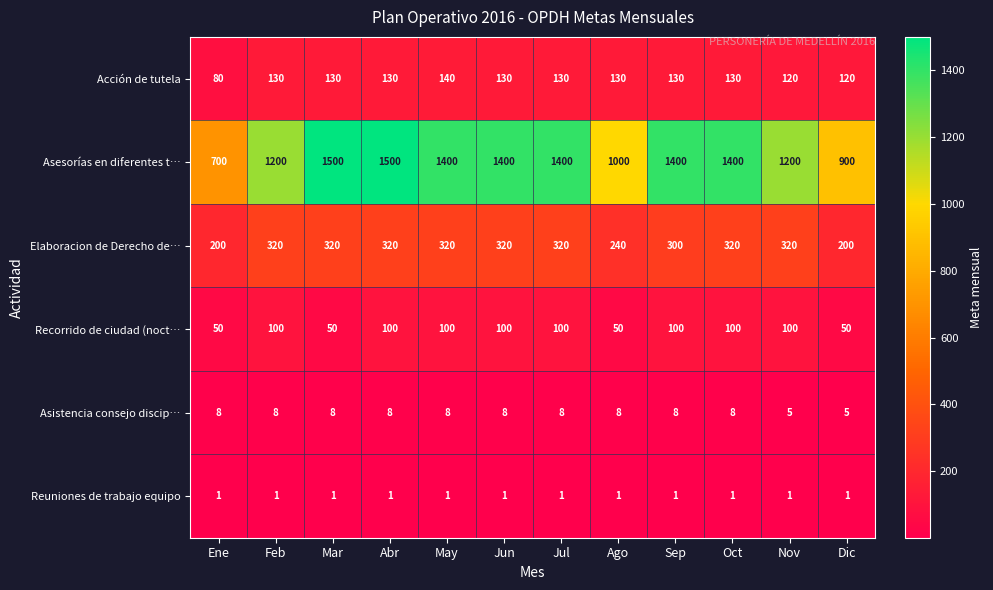

What is the maximum value for Asistencia consejo discip…?

8